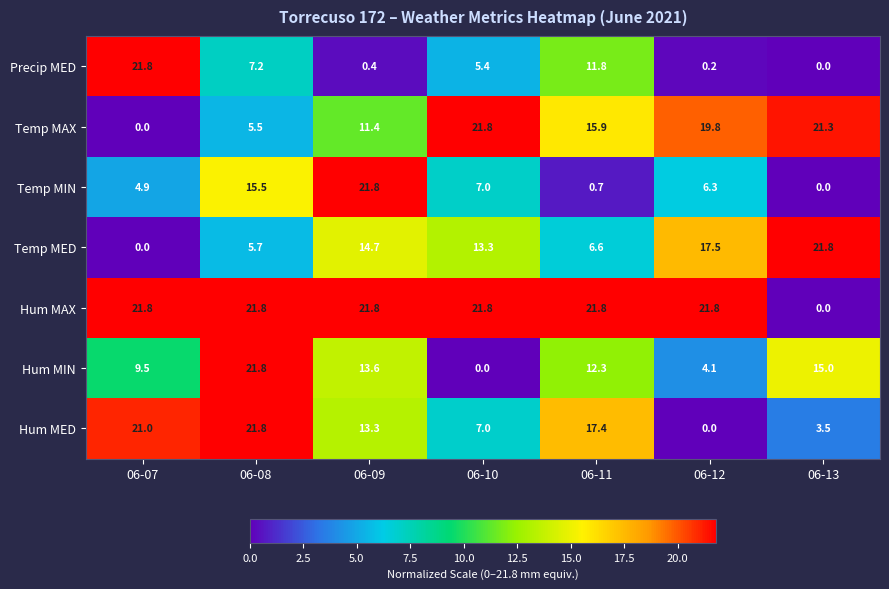

What is the total value across all series at 06-08?

99.3